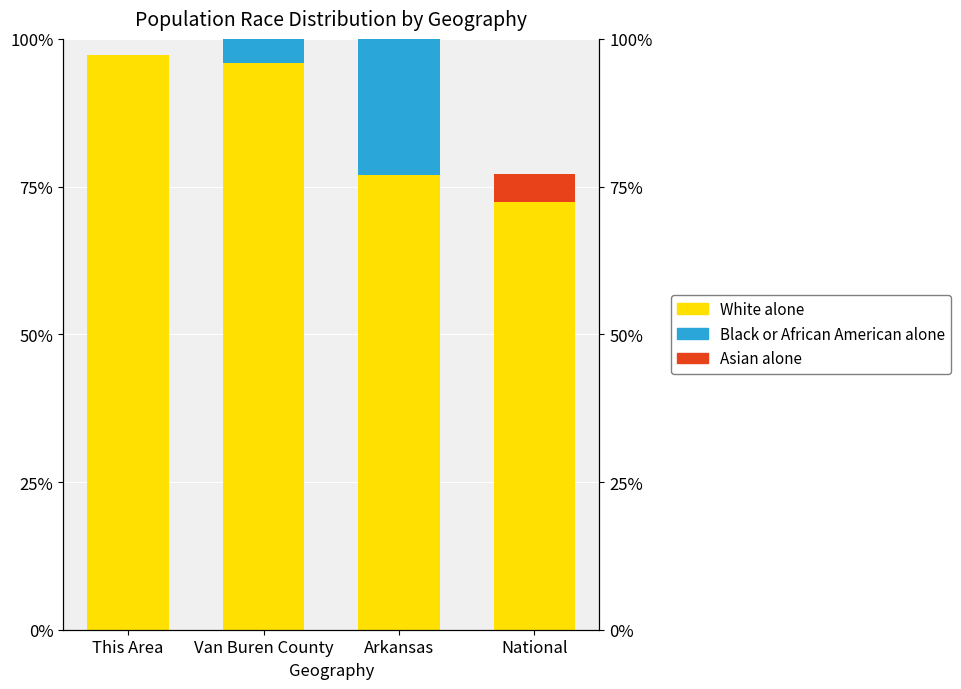

Between National and Arkansas, which is larger?

Arkansas